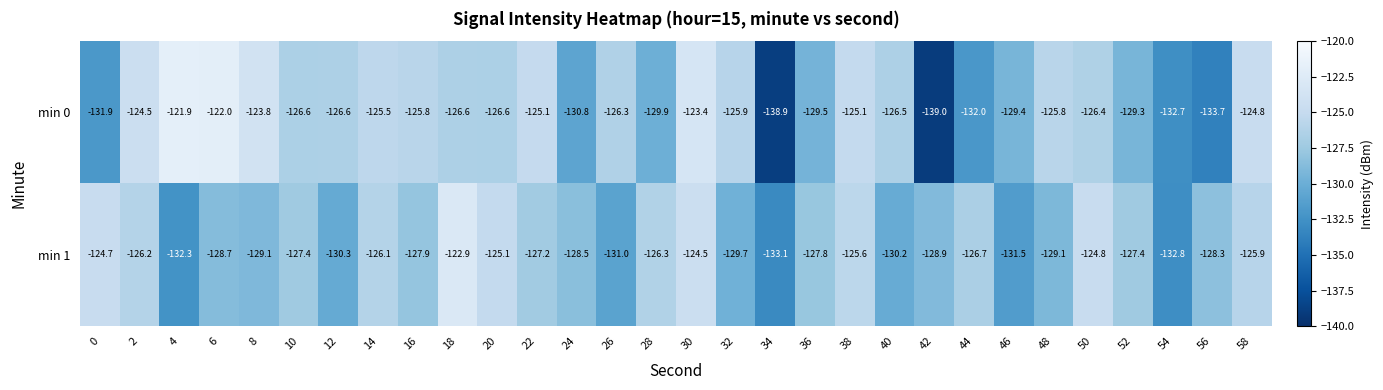

Is it true that min 0 equals -54.1 at 58?

False